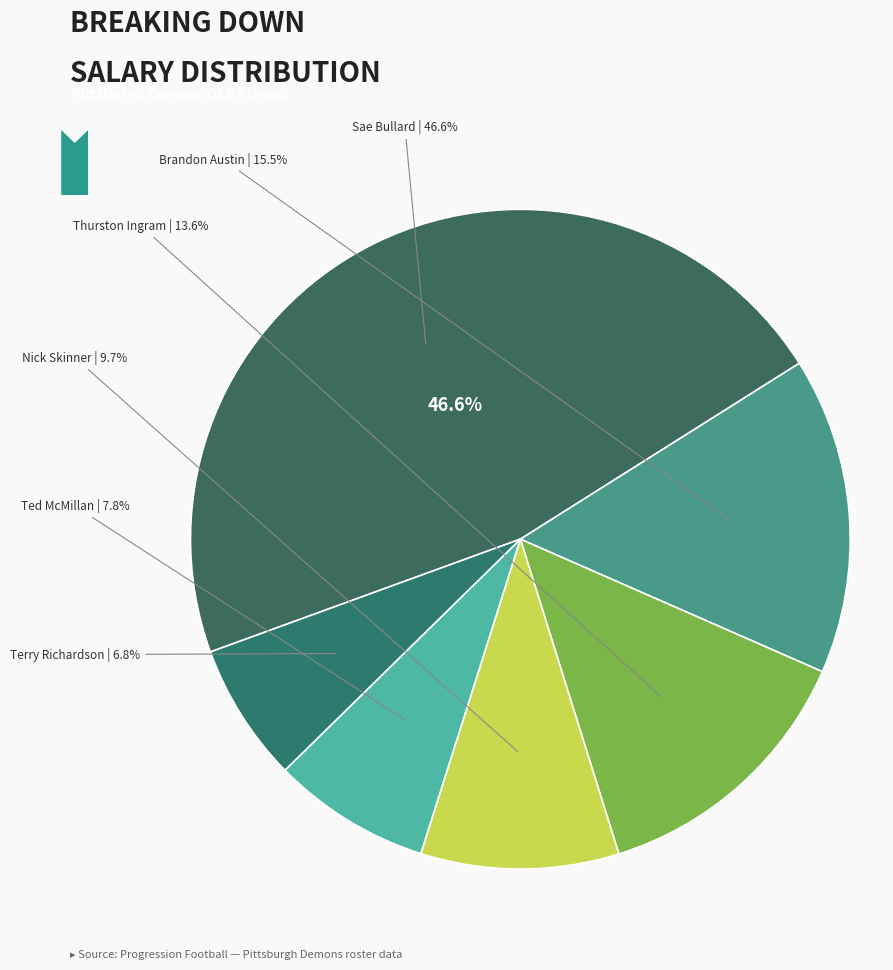

What is the largest slice in the pie chart?

Sae Bullard